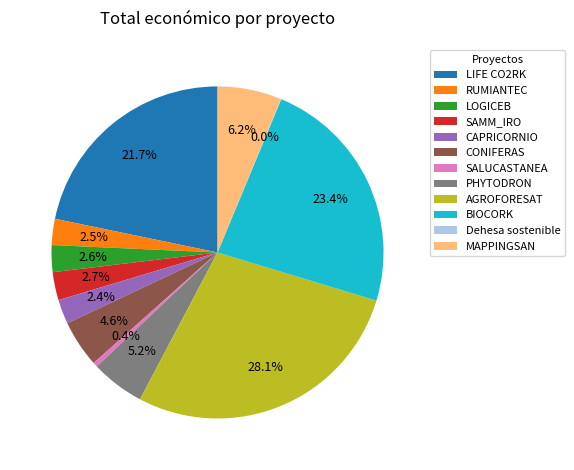

What percentage is the MAPPINGSAN slice, to the nearest percent?

6%